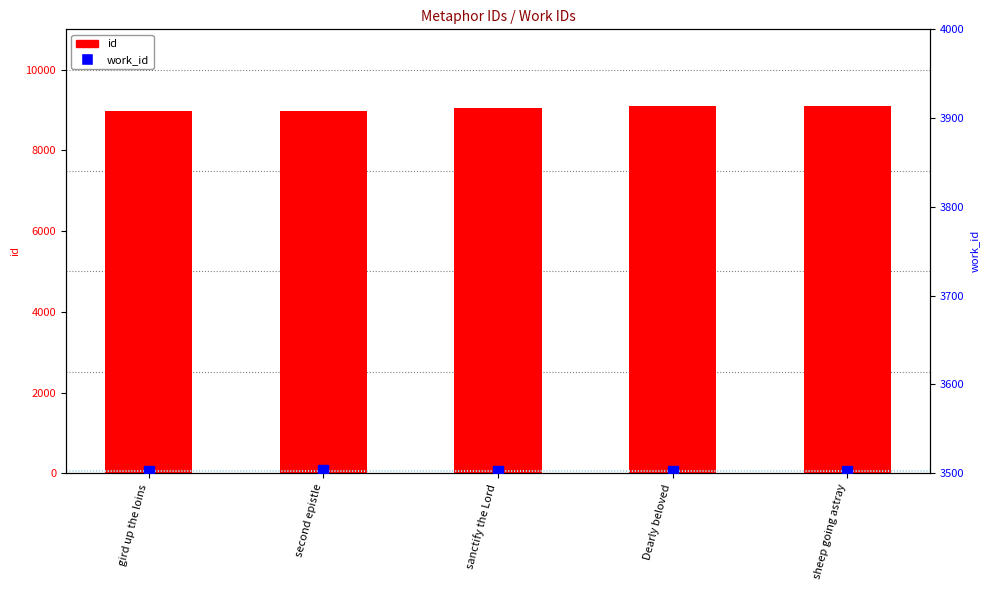

What are all the series names shown in the legend?

id, work_id